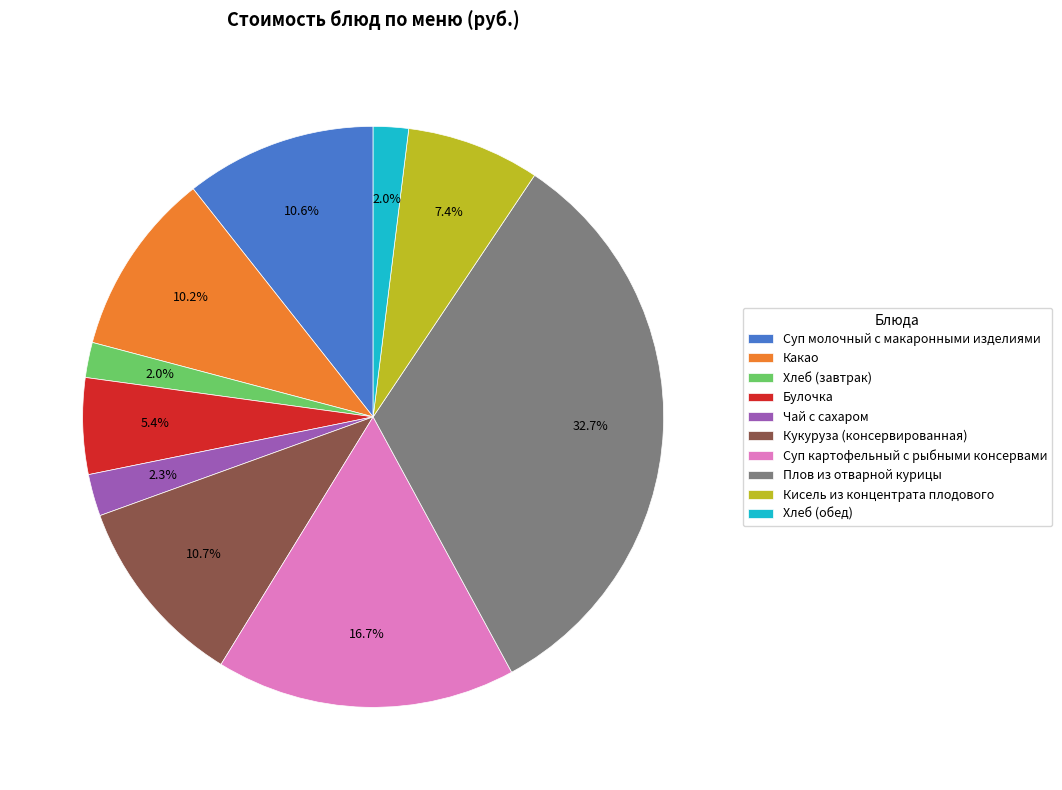

To the nearest percent, what percentage of the pie is Плов из отварной курицы?

33%